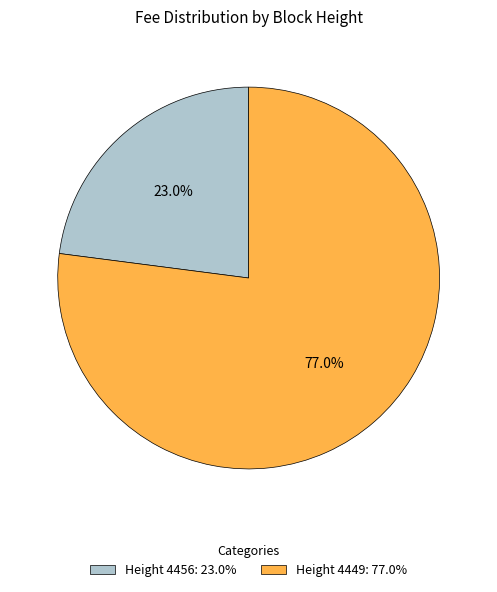

Is there any slice that represents more than half of the pie?

Yes